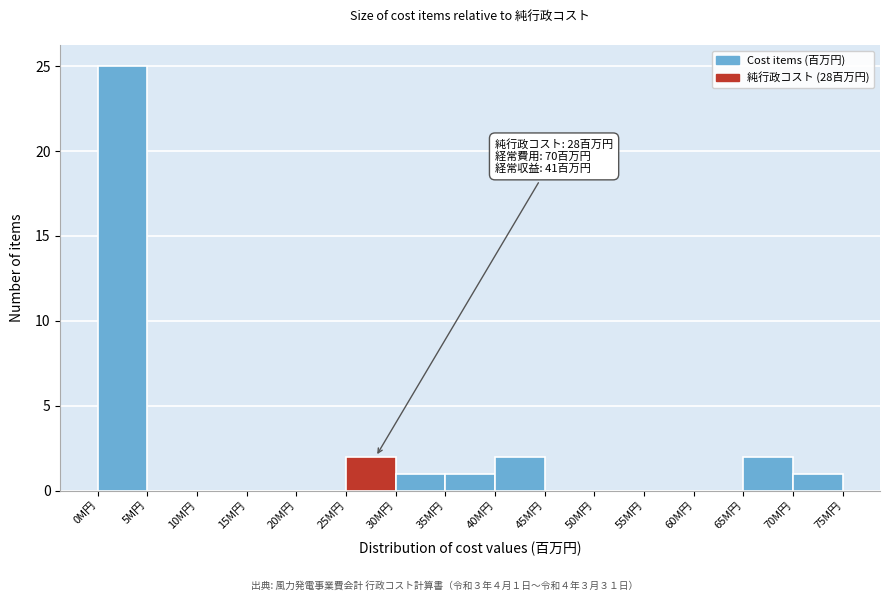

Over which range of the x-axis is the bar tallest?

0 to 5